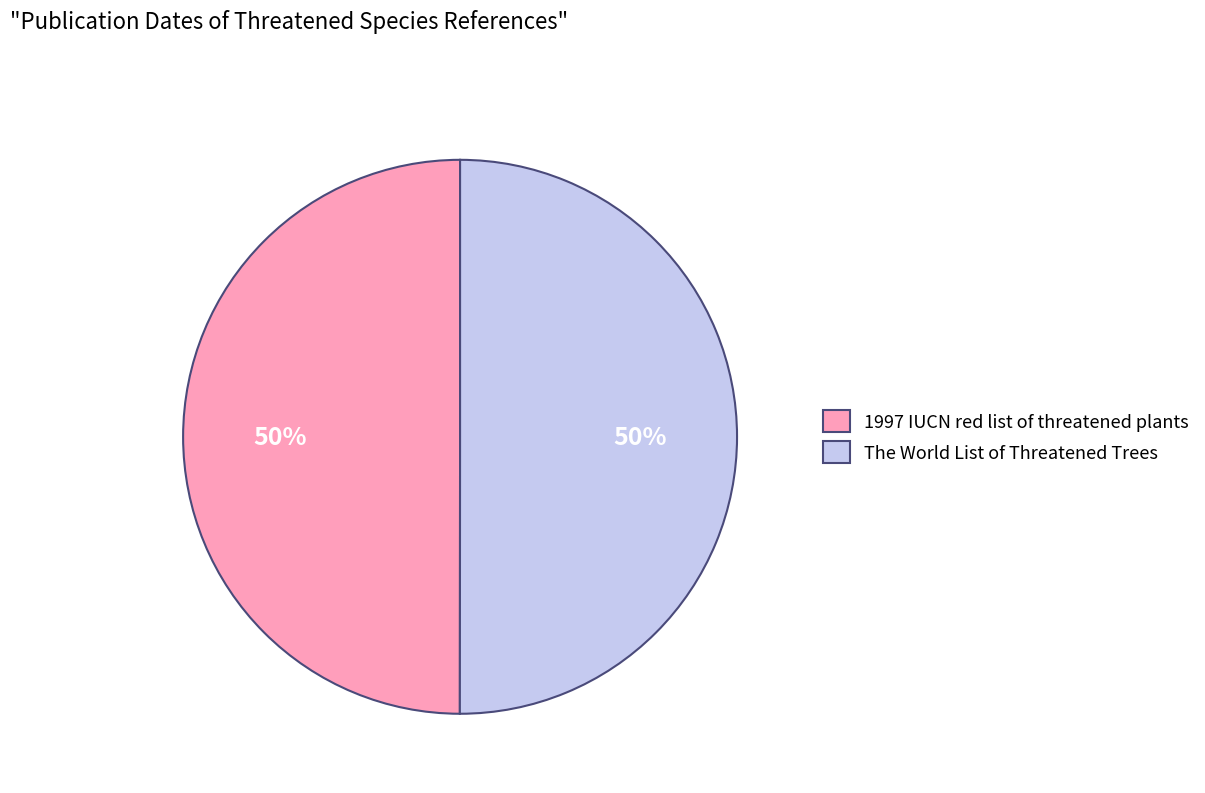

How many slices are in this pie chart?

2